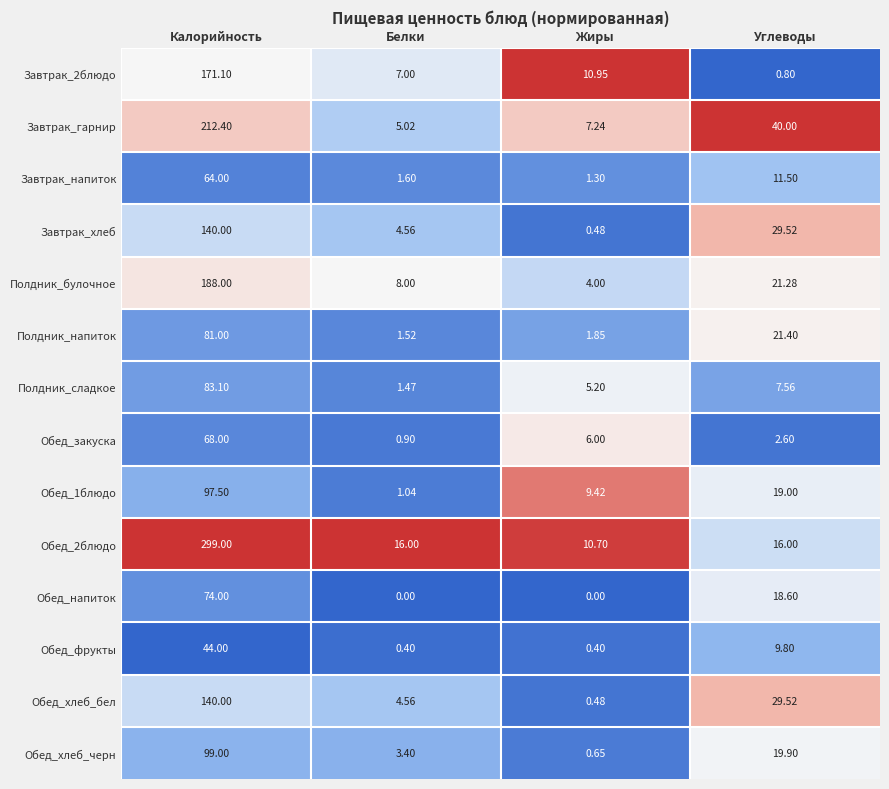

Which label corresponds to the largest value in the chart?

Калорийность